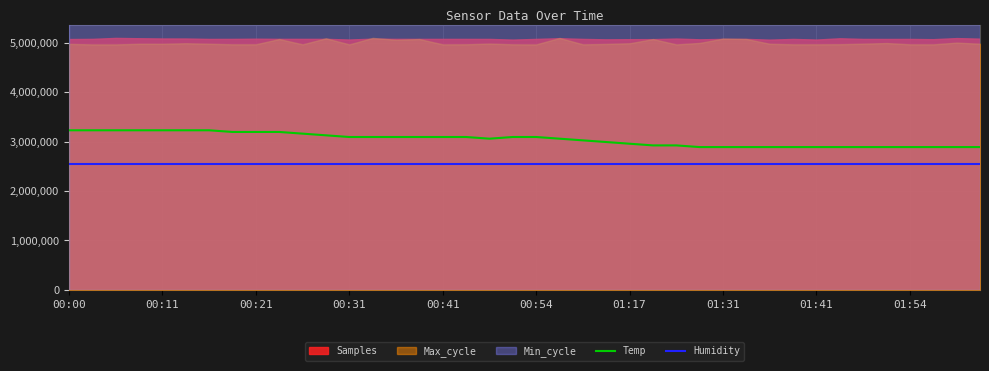

True or false: Humidity and Temp cross at least once.

False